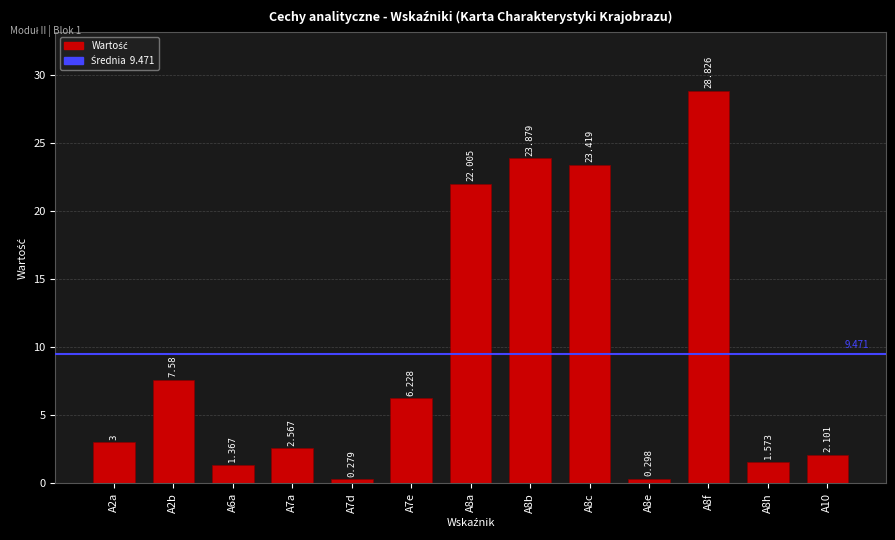

What is the change in value from A8b to A10?

-21.8